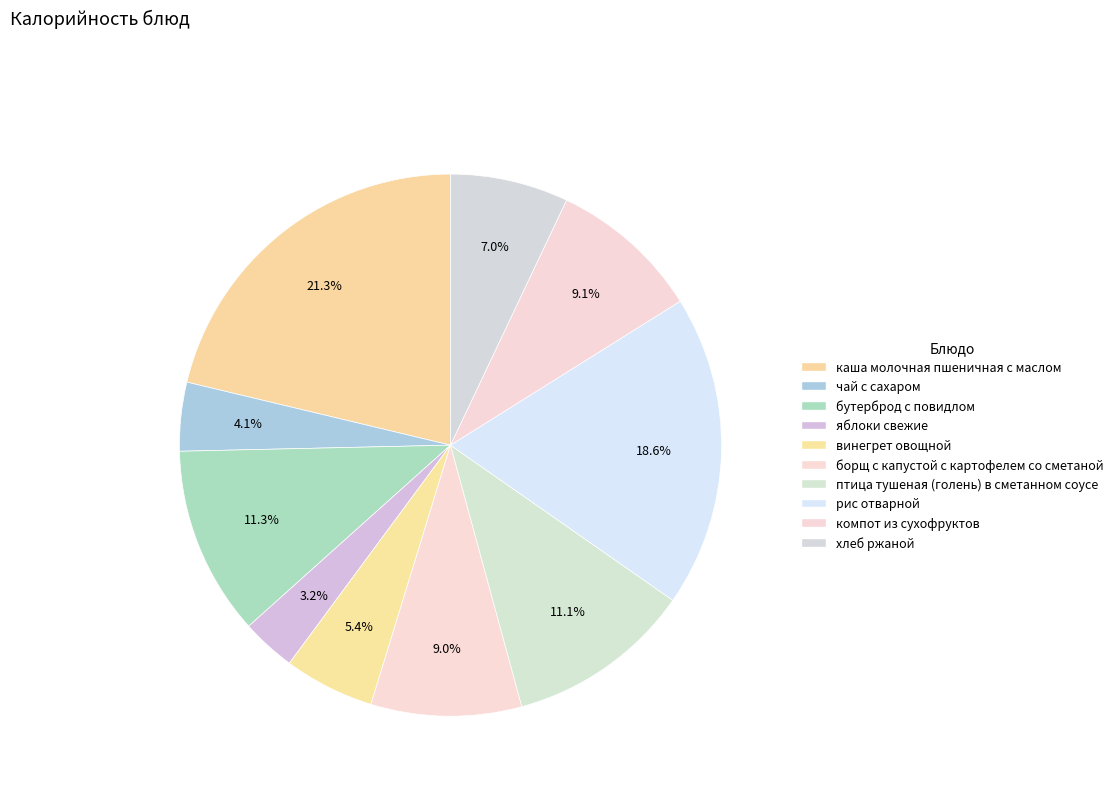

Count the number of slices in the pie.

10